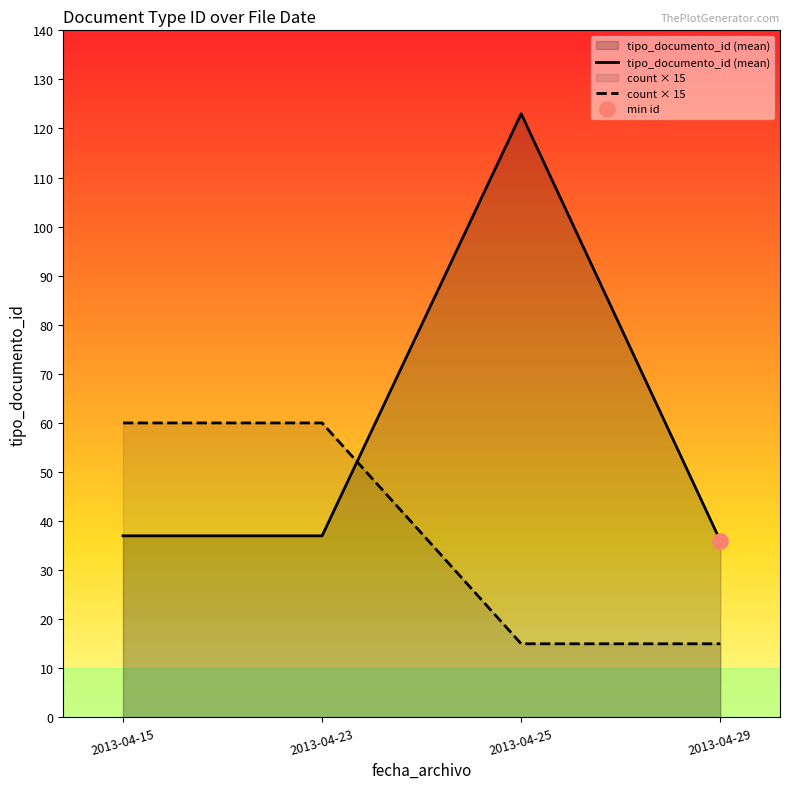

Which series has the largest range (max minus min)?

tipo_documento_id (mean)